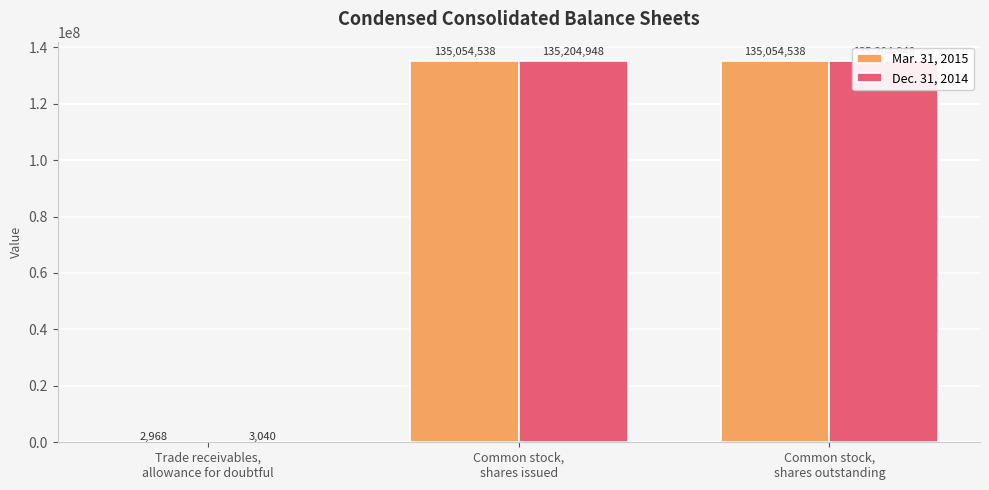

What is the average value of the Mar. 31, 2015 series?

90037348